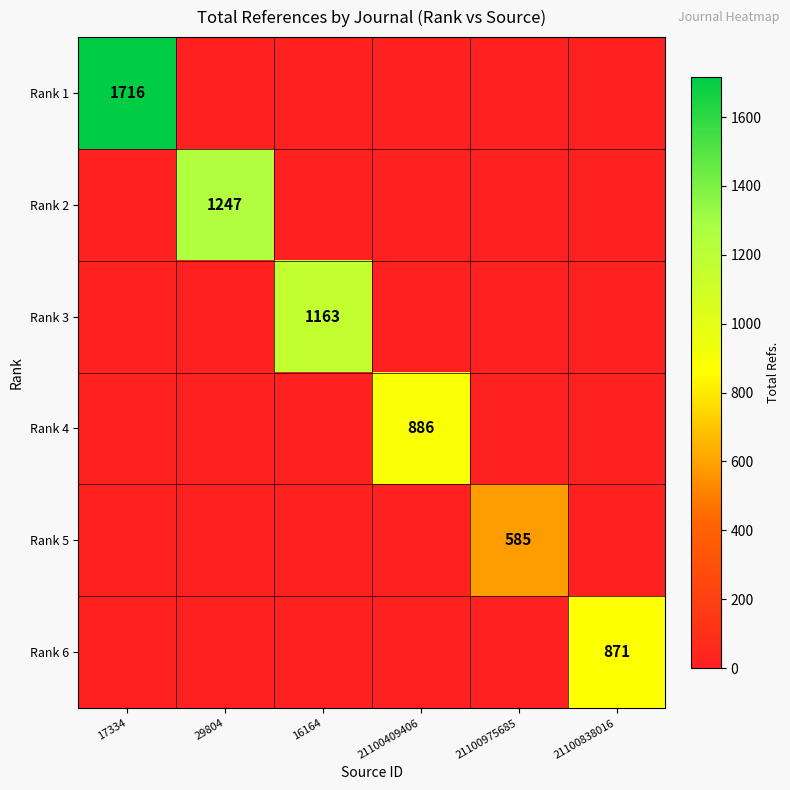

Is the value of Rank 6 at 21100975685 greater than the value of Rank 4 at 21100838016?

No